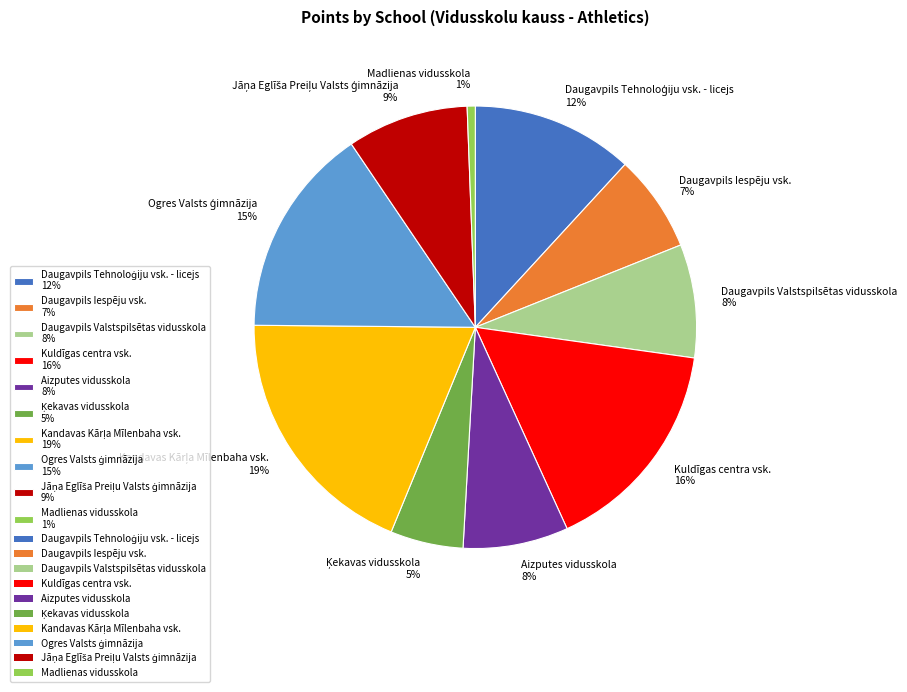

To the nearest percent, what portion does Aizputes vidusskola represent?

8%